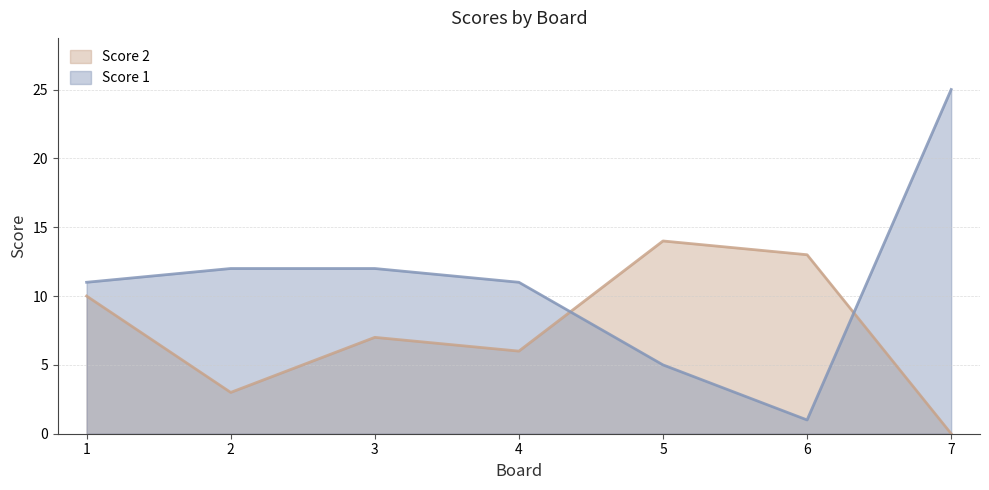

Reading left to right, what are all the values shown in this chart?

Score 1: 1=11	2=12	3=12	4=11	5=5	6=1	7=25
Score 2: 1=10	2=3	3=7	4=6	5=14	6=13	7=0